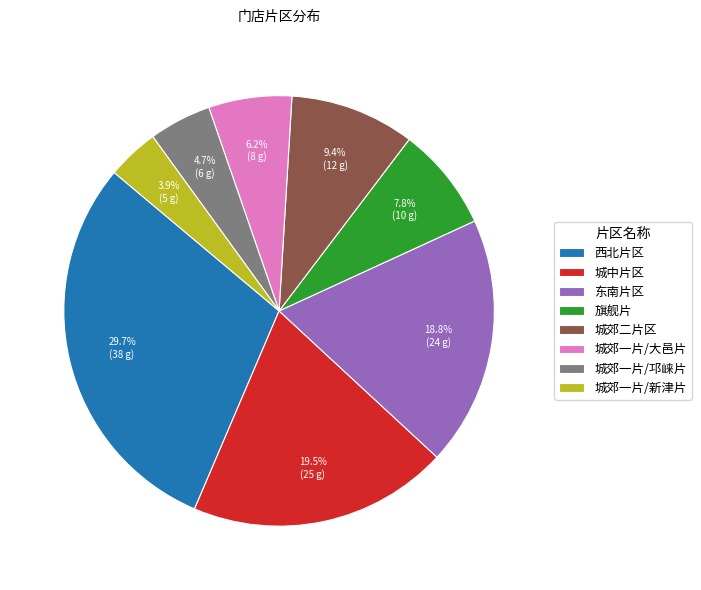

Count the number of slices in the pie.

8